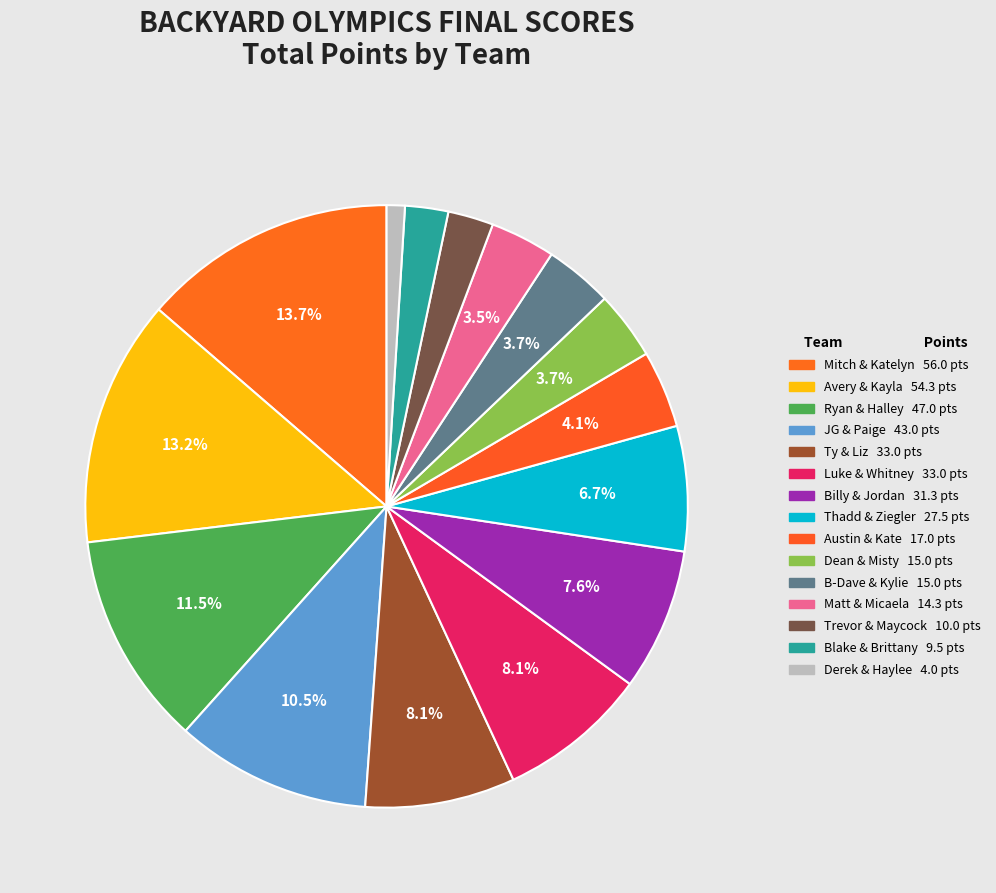

To the nearest percent, what is the combined percentage of Ty & Liz and Mitch & Katelyn?

22%